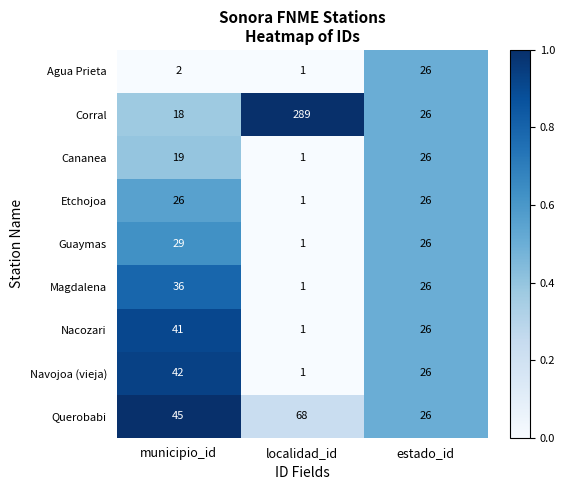

Which series changed the most between municipio_id and estado_id?

Agua Prieta